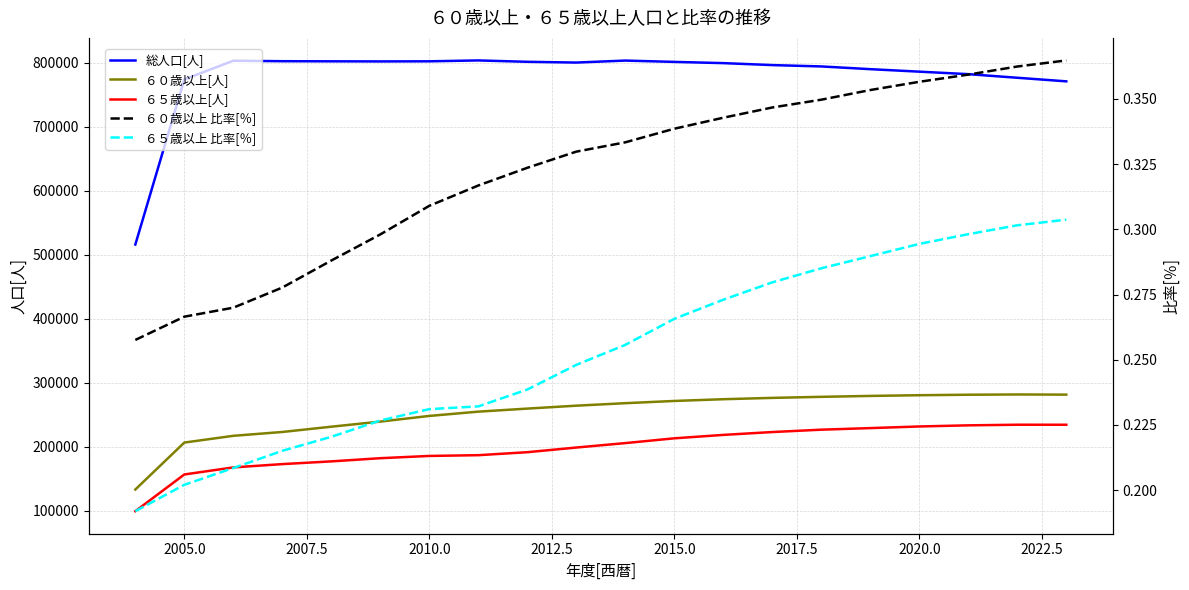

Is the value of ６０歳以上 比率[％] at 2005.0 greater than the value of ６５歳以上[人] at 2002.5?

No